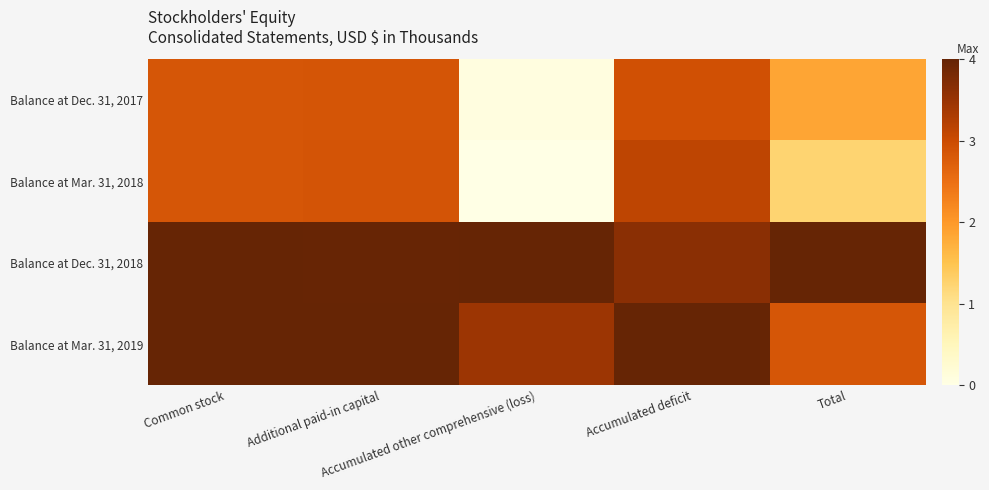

How many data points does each series have?

5